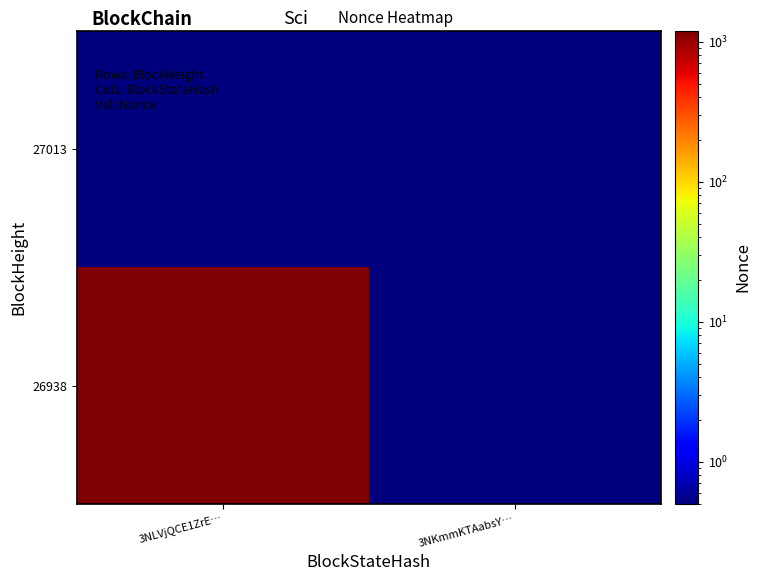

At which category is the sum across all series the highest?

3NLVjQCE1ZrE…